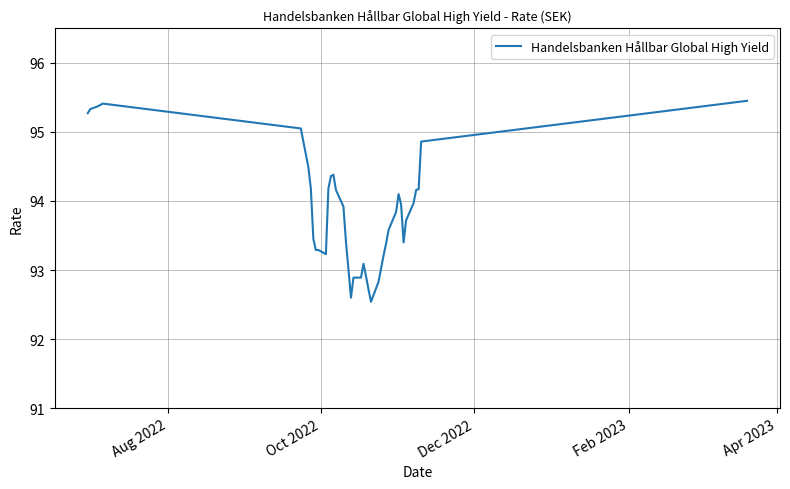

What is the minimum value shown in the chart?

92.5